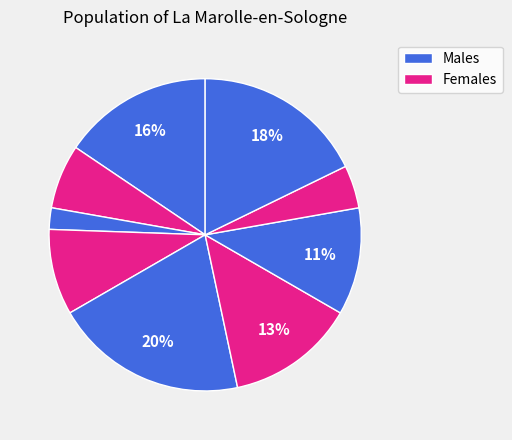

Count the number of slices in the pie.

9